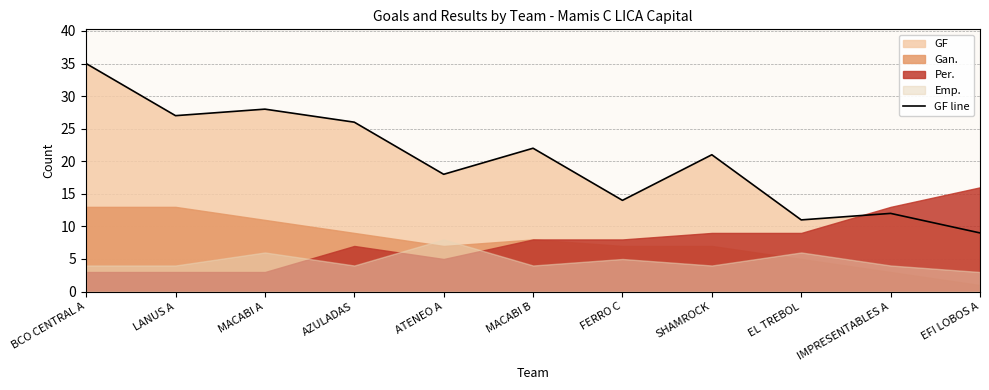

Does the chart have visible grid lines?

Yes